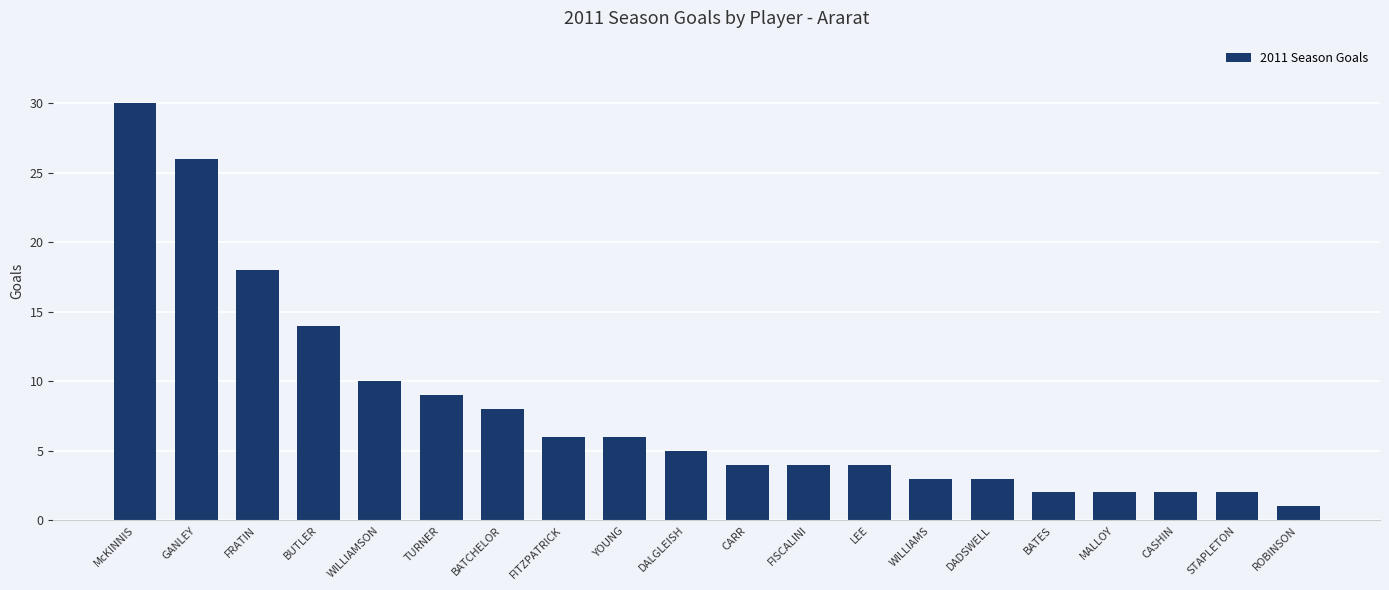

What is the label of the 13th bar from the left?

LEE